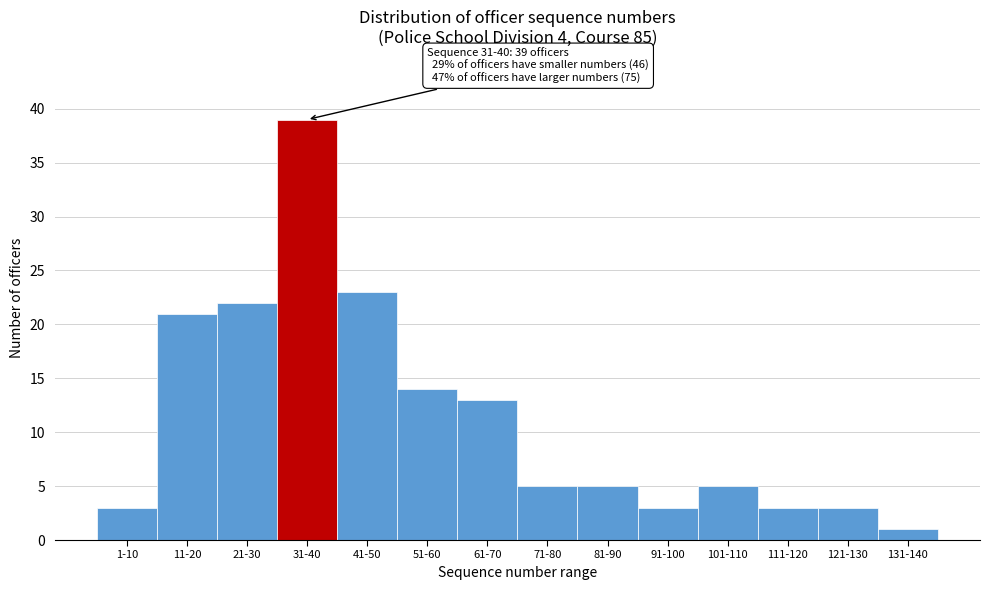

Reading left to right, list all the values displayed in this chart.

3	21	22	39	23	14	13	5	5	3	5	3	3	1